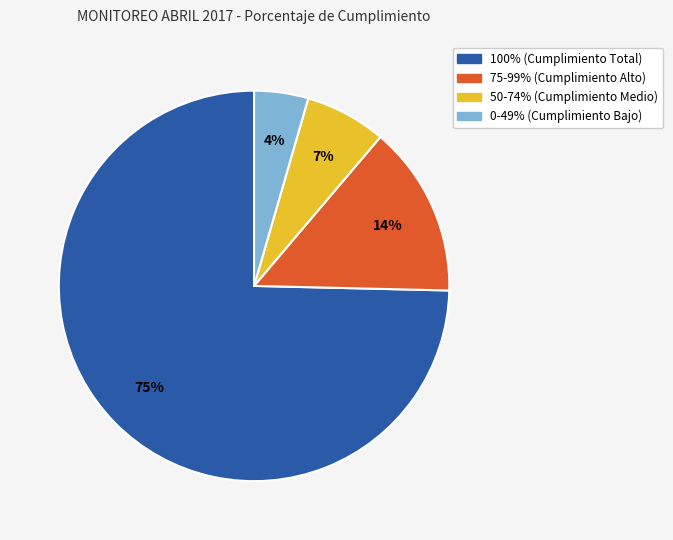

Between 50-74% and 100%, which is larger?

100%